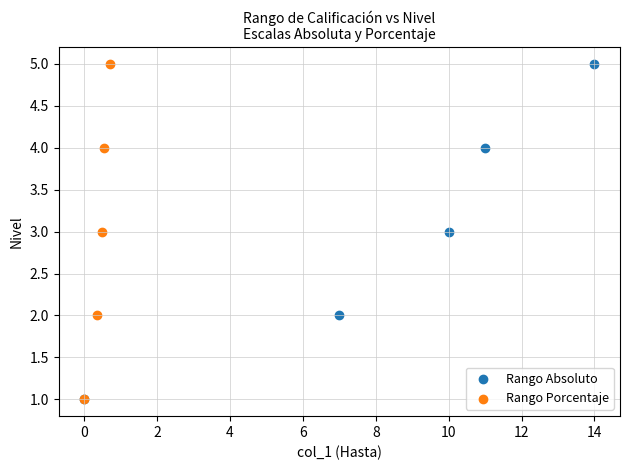

What are all the series names shown in the legend?

Rango Absoluto, Rango Porcentaje